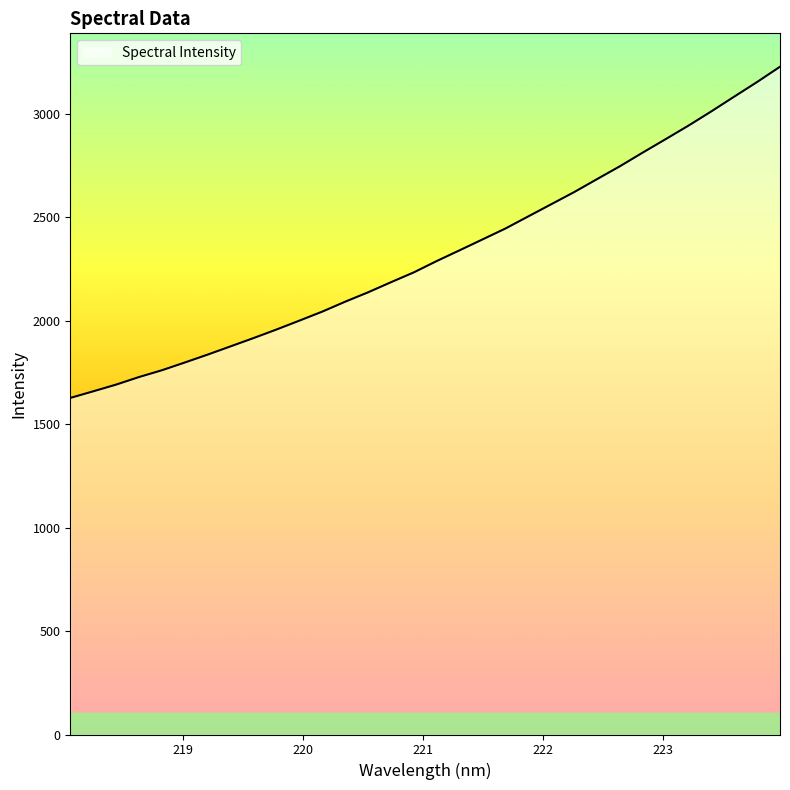

What is the difference between the second highest and second lowest values?

1494.9